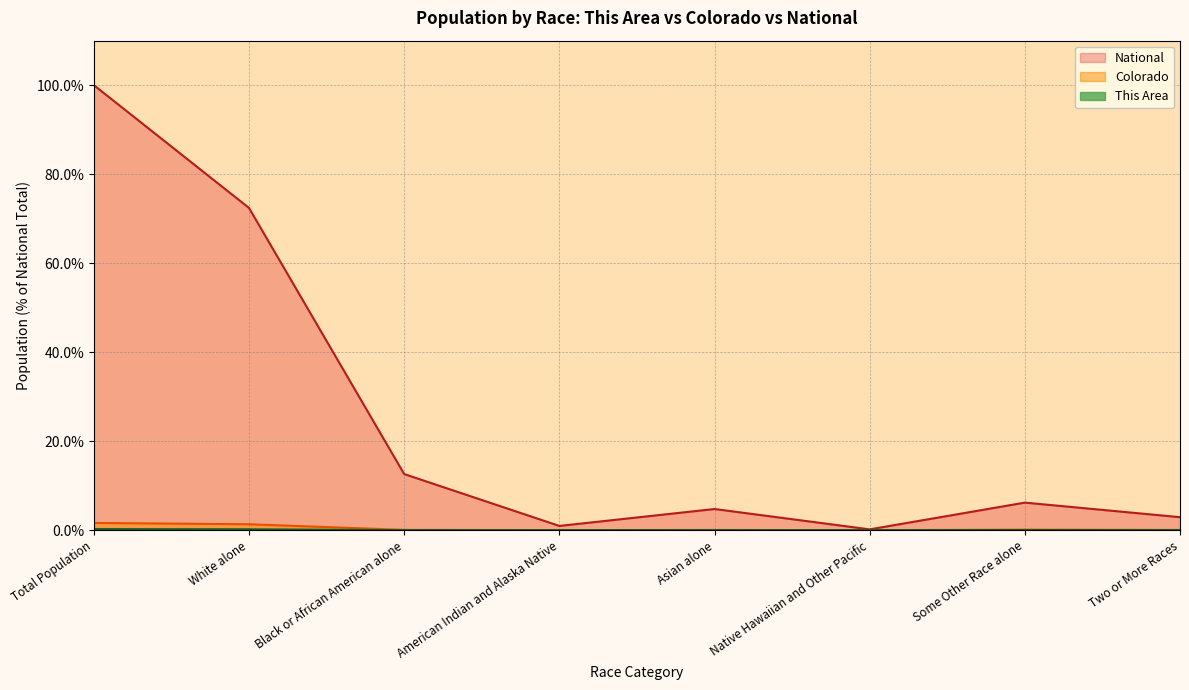

Is it true that National equals 6.7 at Asian alone?

False